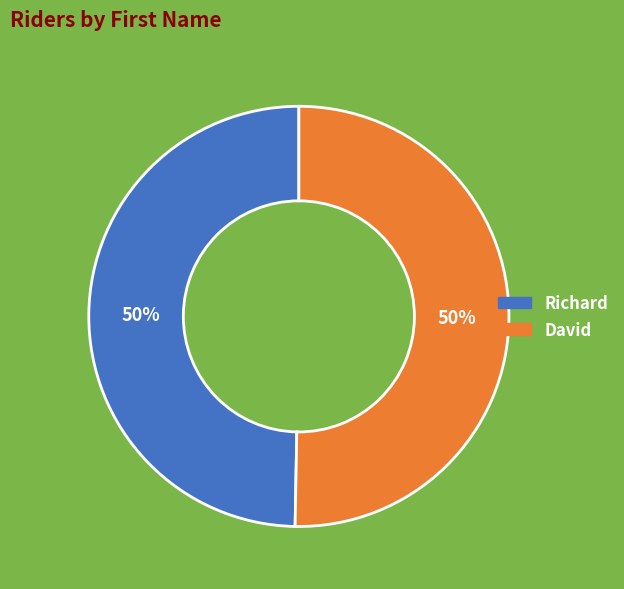

Is it true that David is 50% of the pie?

True